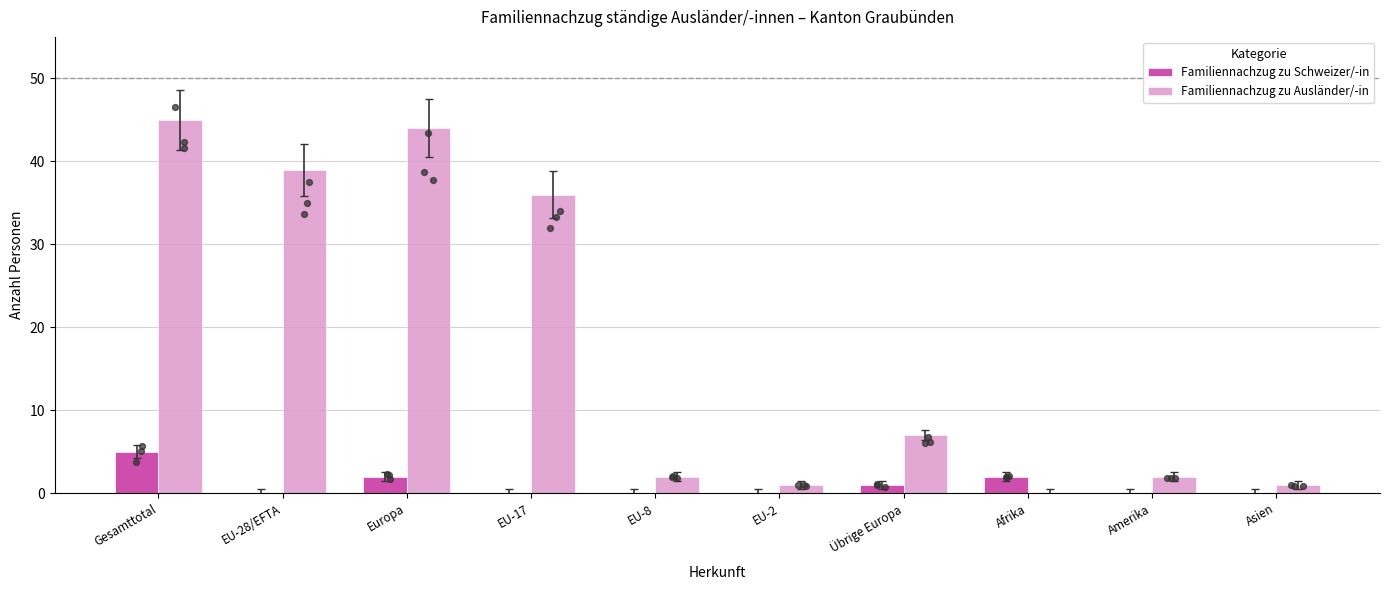

Which series has the largest total across all categories?

Familiennachzug zu Ausländer/-in